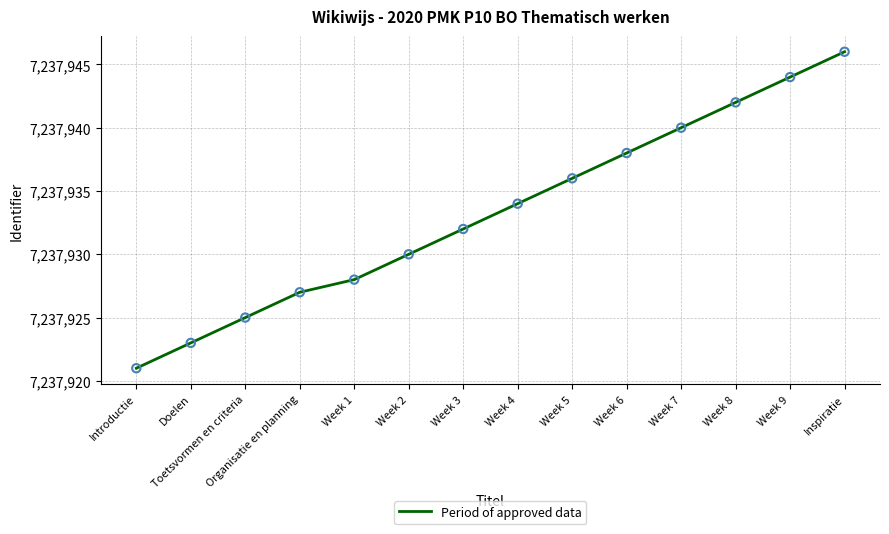

What is the change in value from Week 4 to Week 8?

+8